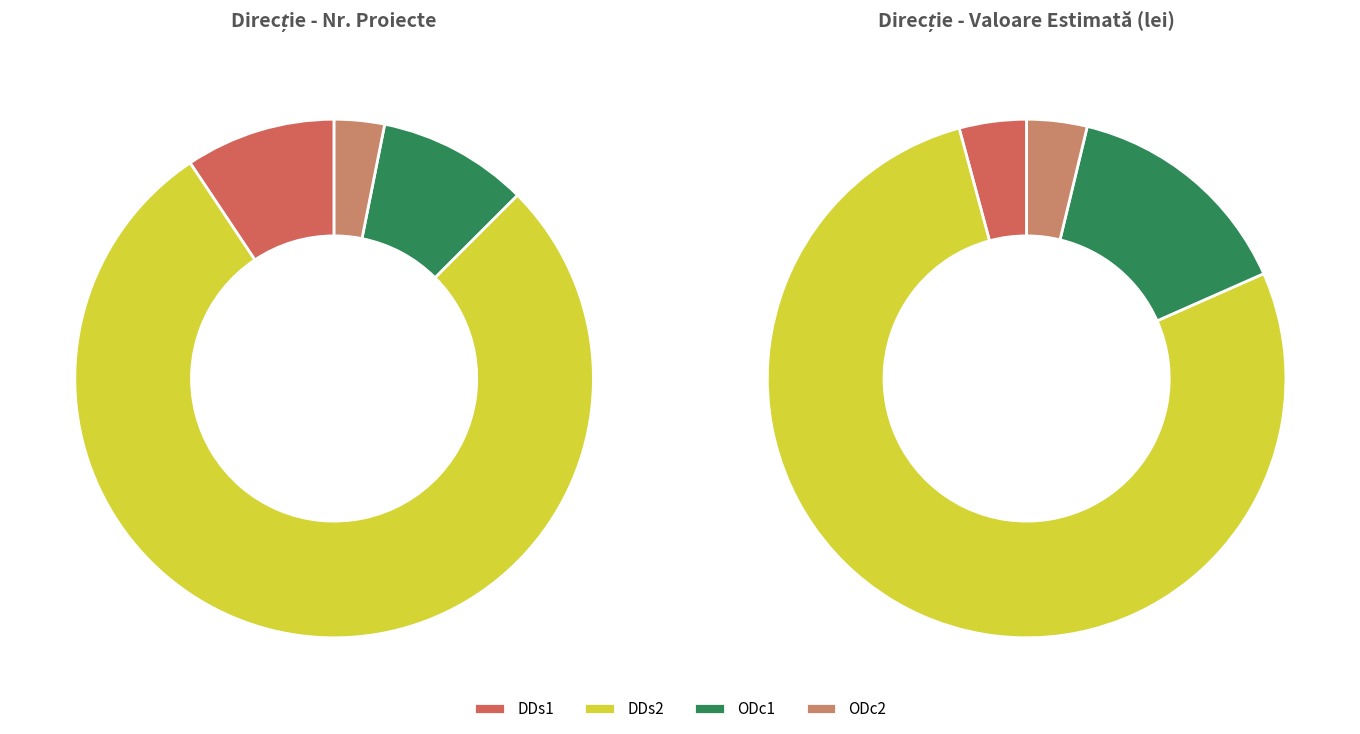

To the nearest percent, what percentage of the pie is DDs2?

78%